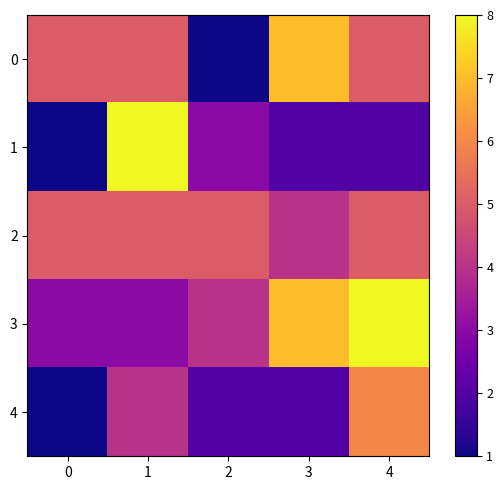

Which series has the widest spread of values?

1